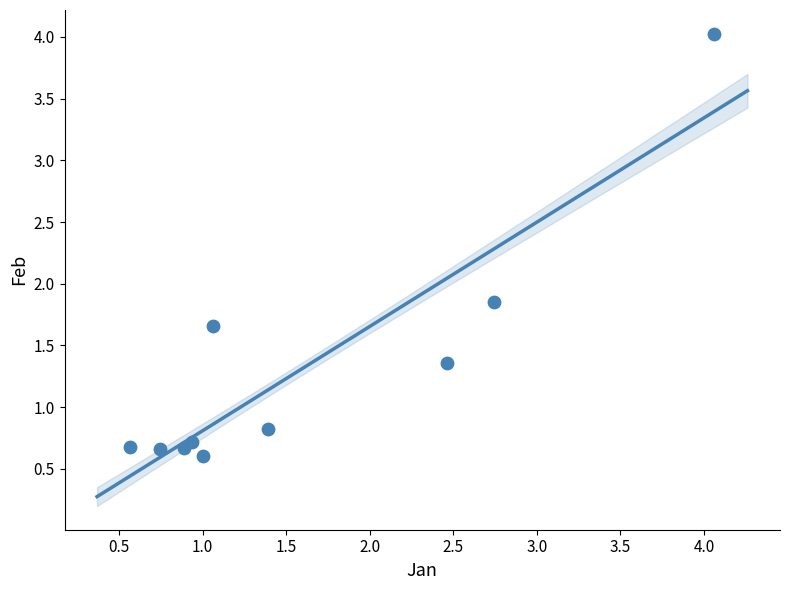

What is the average Y value?

1.3